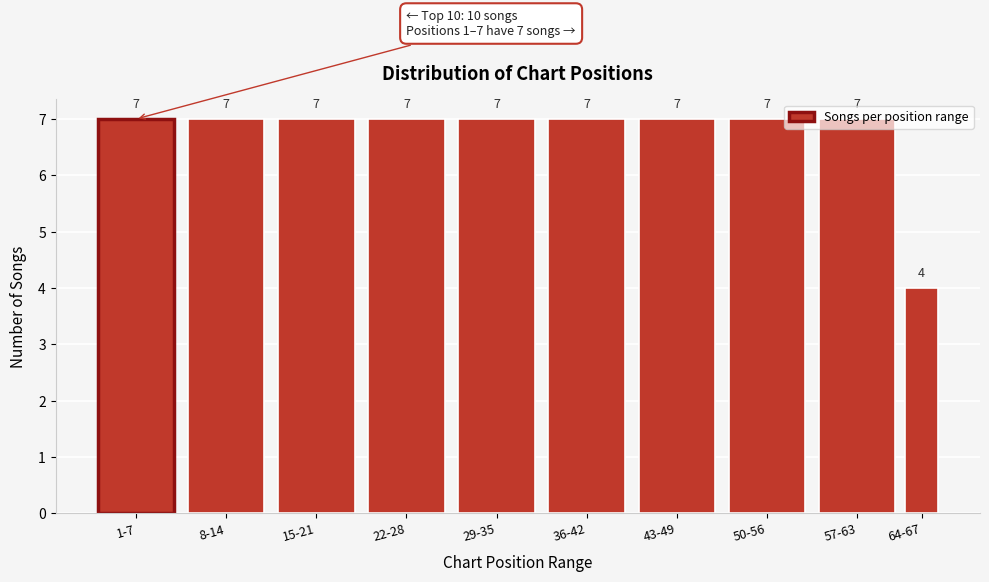

What is the average value?

7